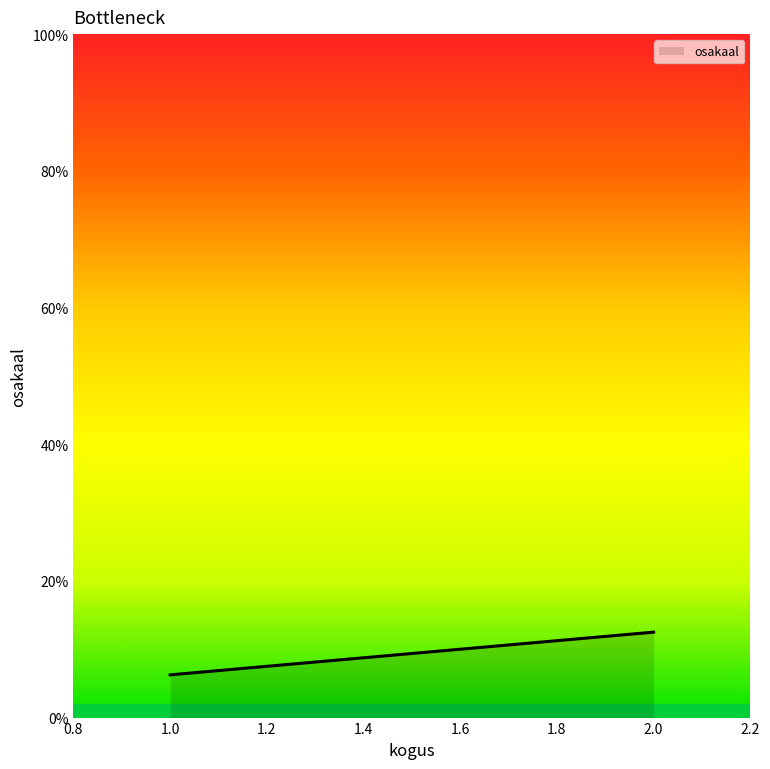

Does the chart have visible grid lines?

No